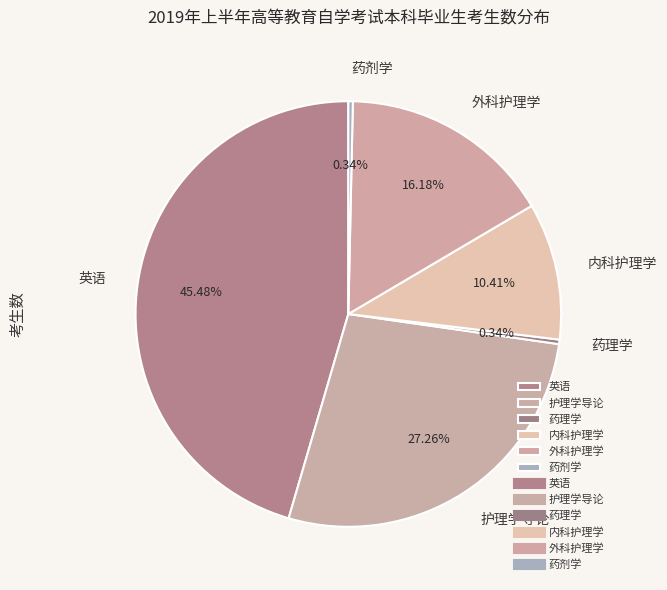

How many slices are in this pie chart?

6